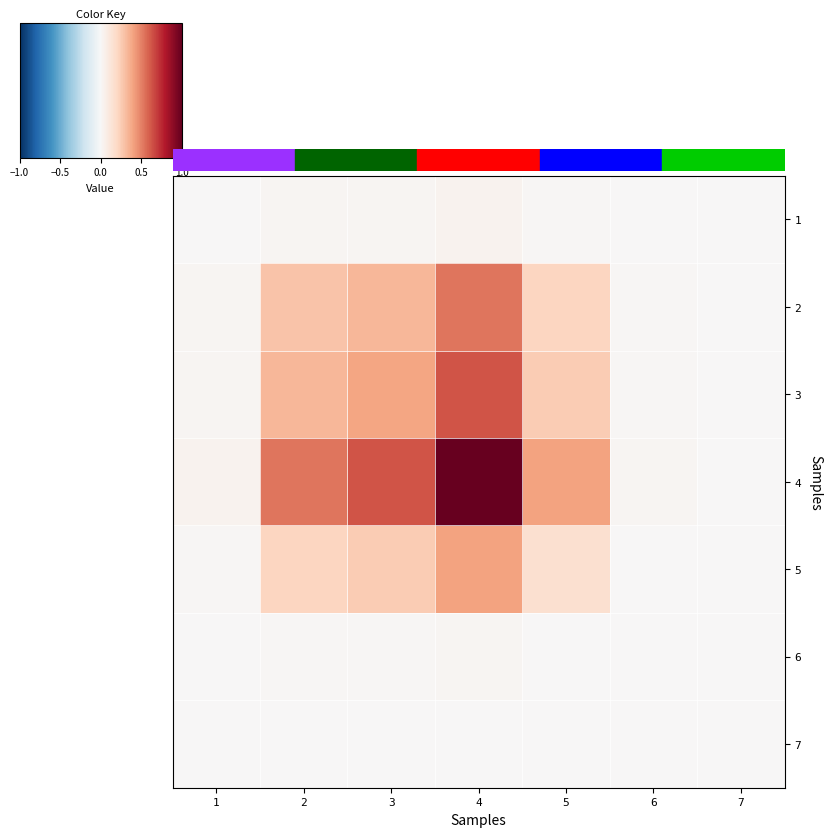

Reading right to left, list all the values displayed in this chart.

1: 7=0.0	6=0.0	5=0.0	4=0.0	3=0.0	2=0.0	1=0.0
2: 7=0.0	6=0.0	5=0.2	4=0.5	3=0.3	2=0.3	1=0.0
3: 7=0.0	6=0.0	5=0.3	4=0.6	3=0.4	2=0.3	1=0.0
4: 7=0.0	6=0.0	5=0.4	4=1.0	3=0.6	2=0.5	1=0.0
5: 7=0.0	6=0.0	5=0.2	4=0.4	3=0.3	2=0.2	1=0.0
6: 7=0.0	6=0.0	5=0.0	4=0.0	3=0.0	2=0.0	1=0.0
7: 7=0.0	6=0.0	5=0.0	4=0.0	3=0.0	2=0.0	1=0.0